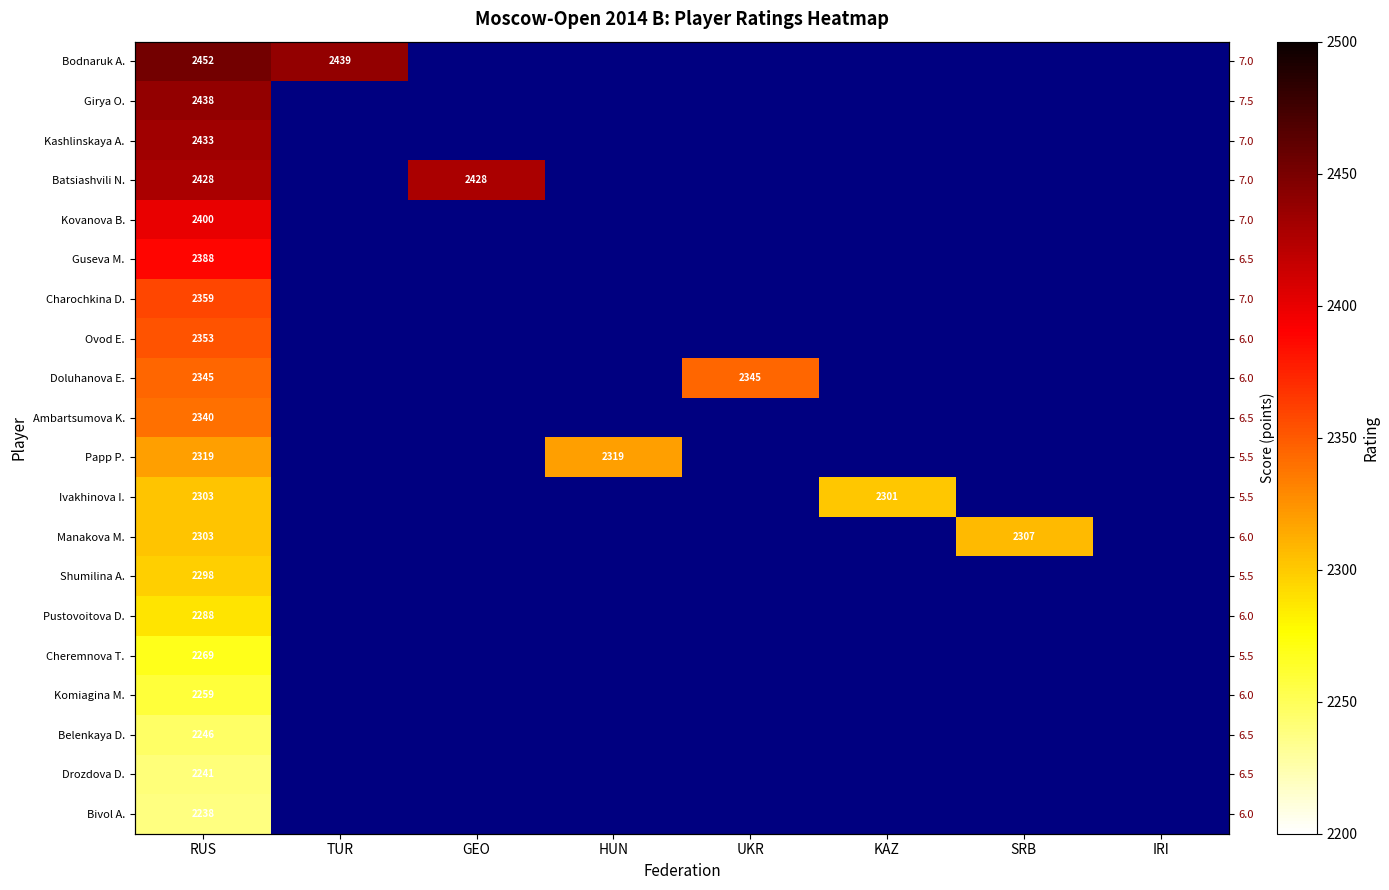

At which label is Ovod E. closest to 2353?

RUS